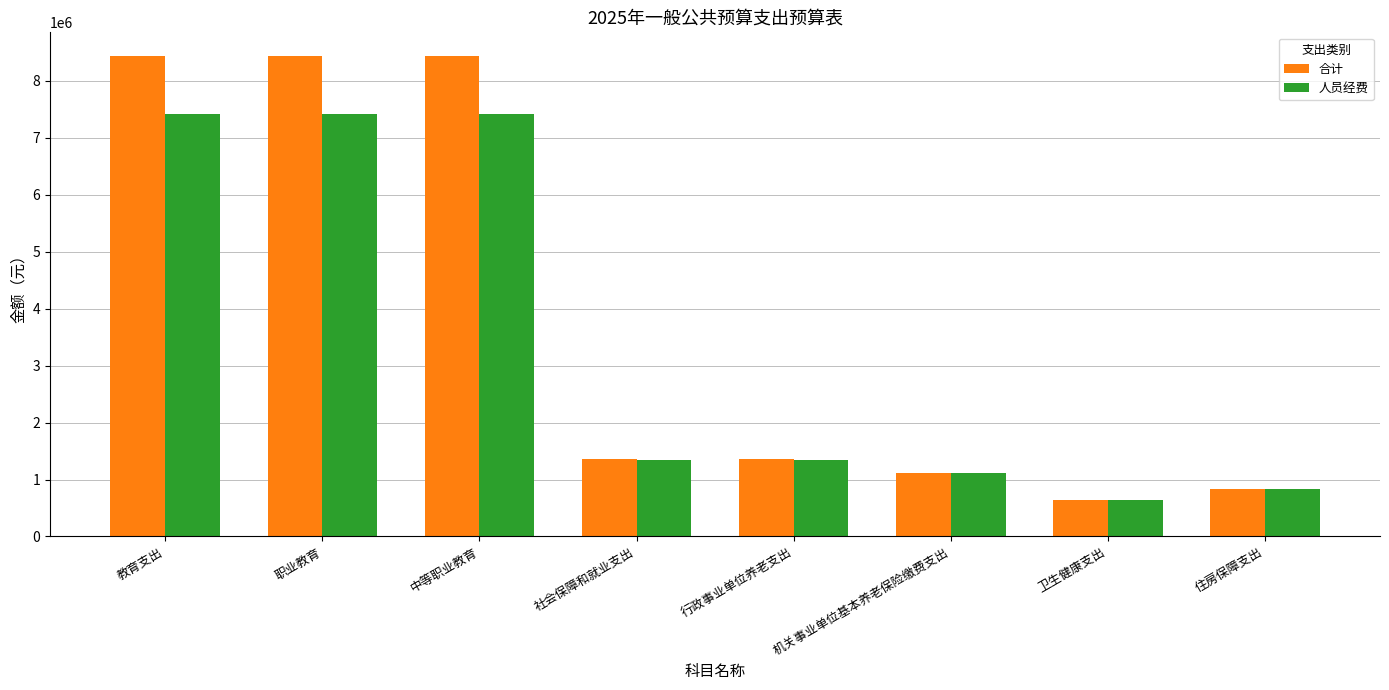

What is the sum of all 人员经费 values?

27549306.6